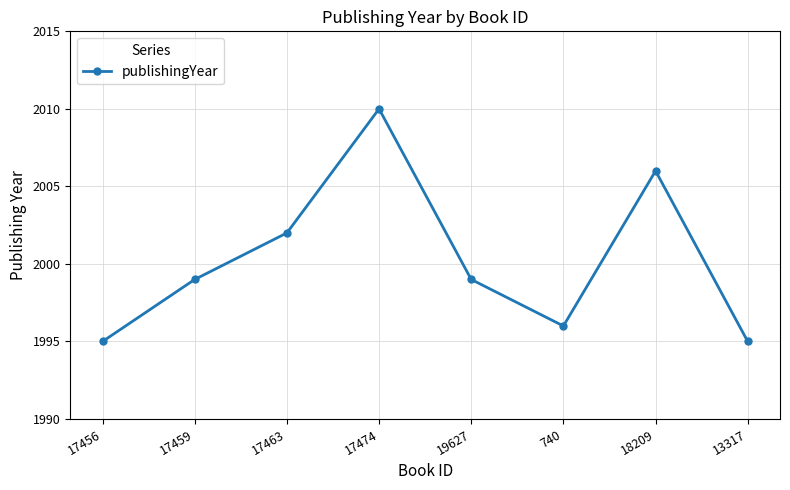

Approximately how many times larger is the value at 17463 compared to 17459?

1.0